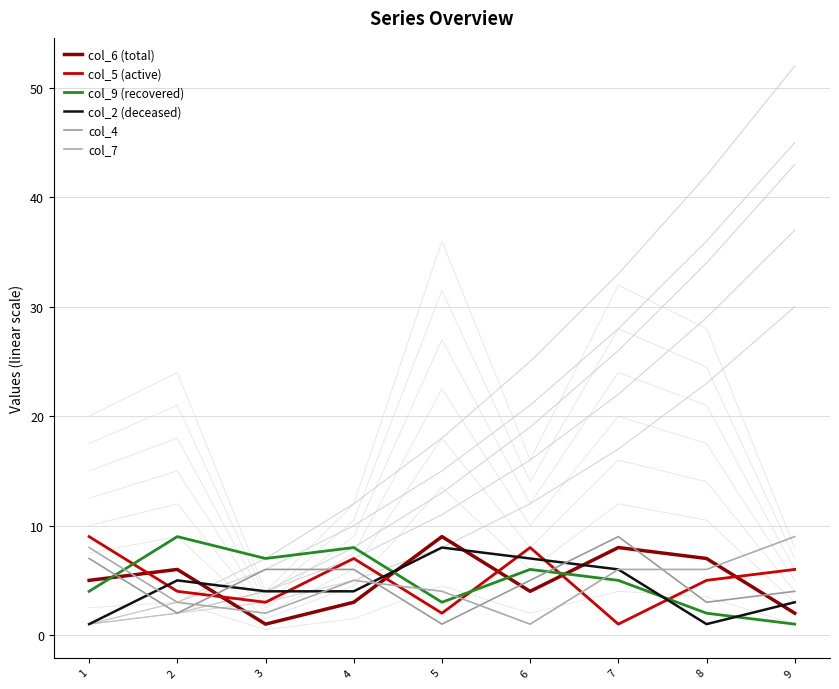

What is the minimum value for col_2 (deceased)?

1